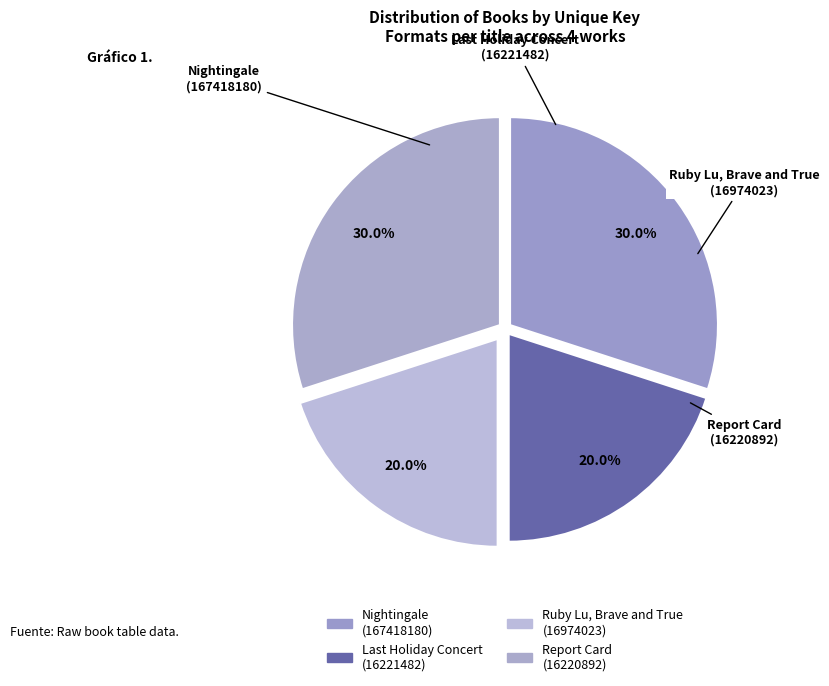

What is the total percentage of Report Card (16220892) and Ruby Lu, Brave and True (16974023)?

50.0%